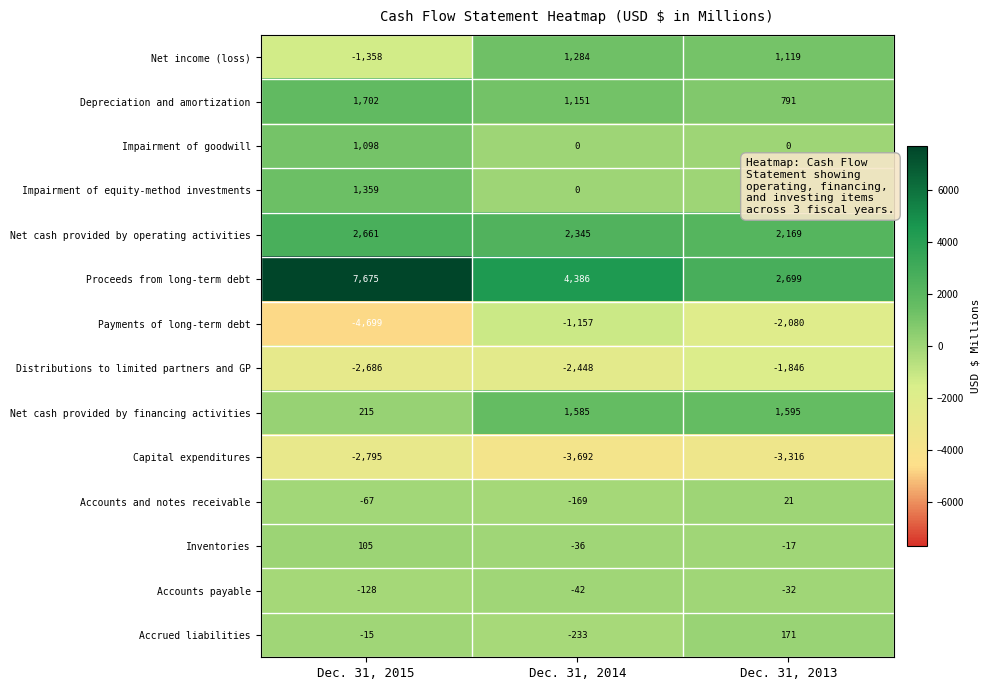

Which series has the largest range (max minus min)?

Proceeds from long-term debt